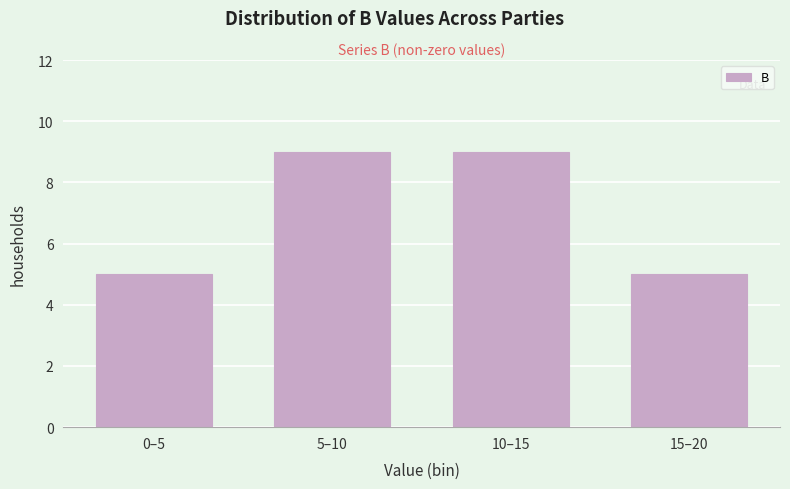

Reading left to right, transcribe all the data shown in this chart.

5	9	9	5